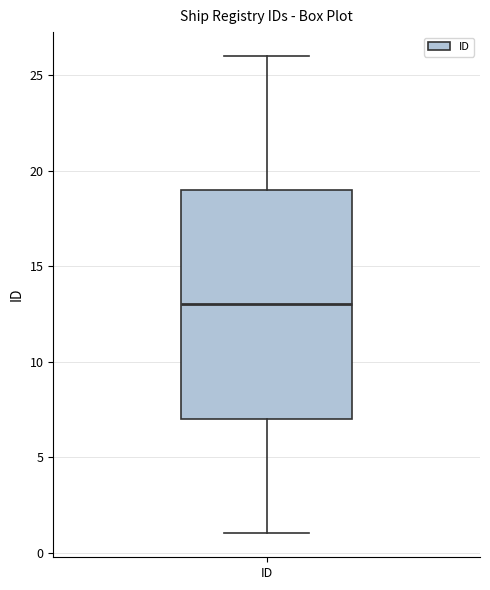

Read this box plot against the y-axis: the position of the median line, the range covered by the box, and the ends of both whiskers. The values are not printed on the chart, so give them approximately, as read against the axis.

median 13, box 7 to 19, whiskers 1 to 26